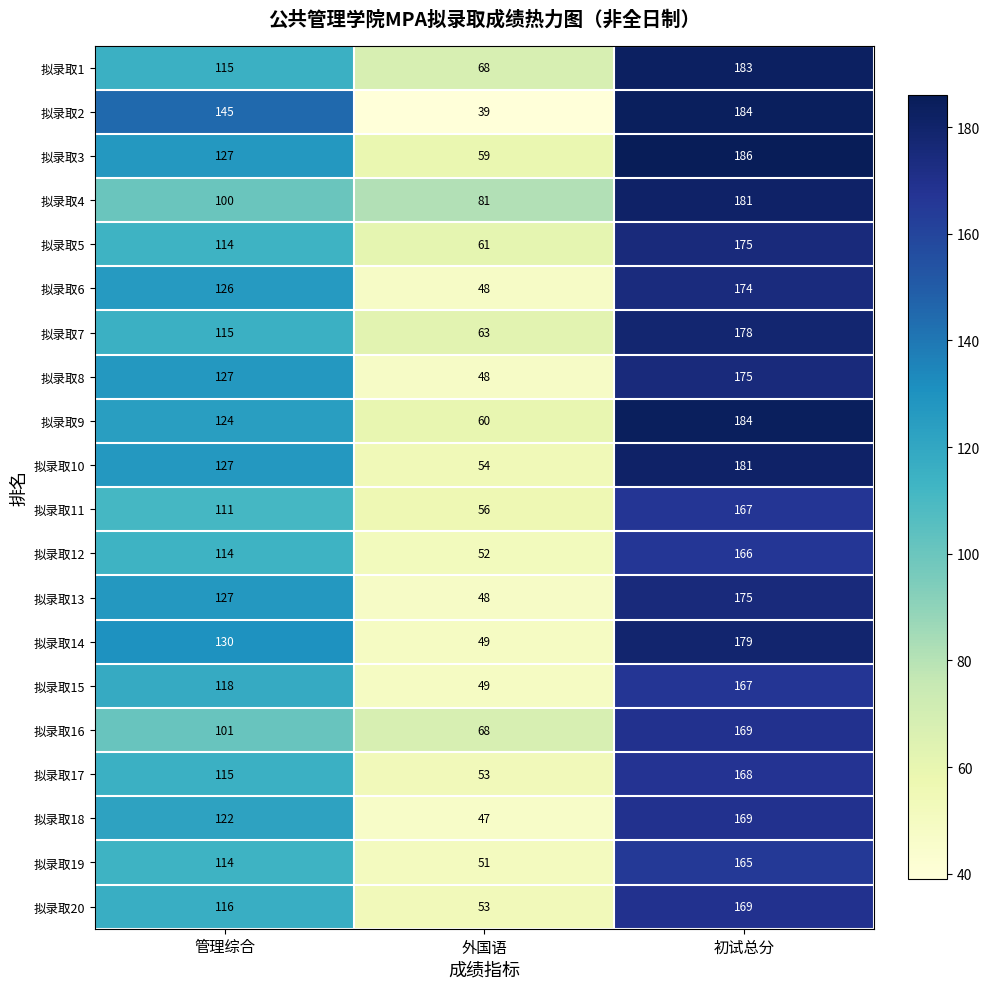

What is the highest value of the 拟录取7 series?

178